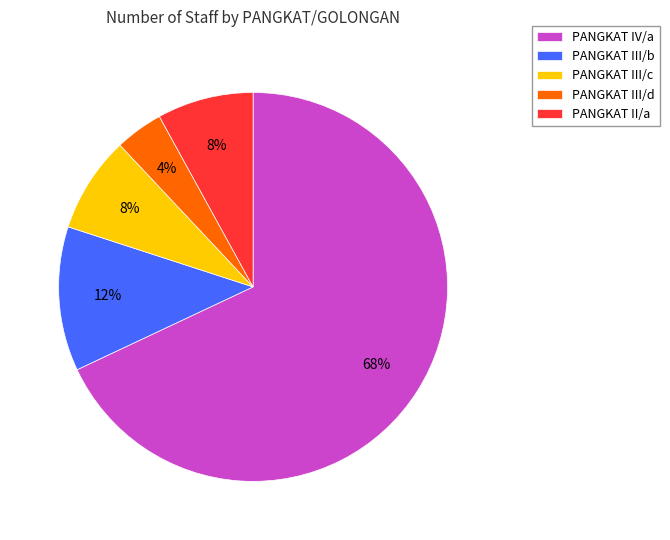

To the nearest percent, what is the difference between the largest and smallest slice percentages?

64%